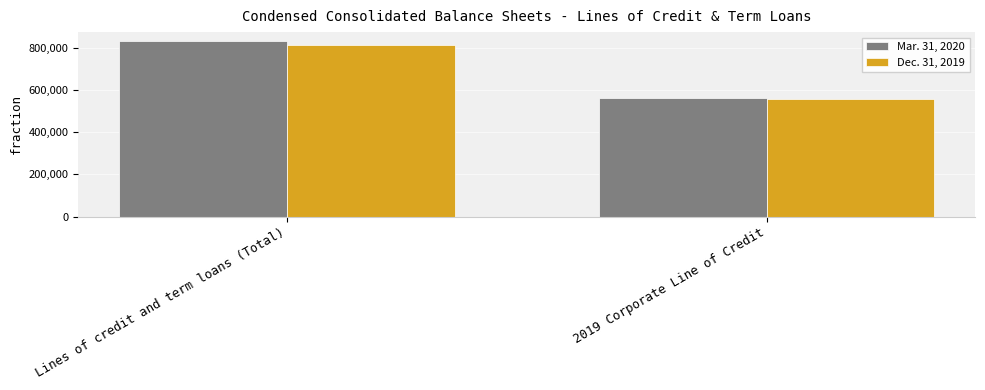

How many bars are there in total?

4